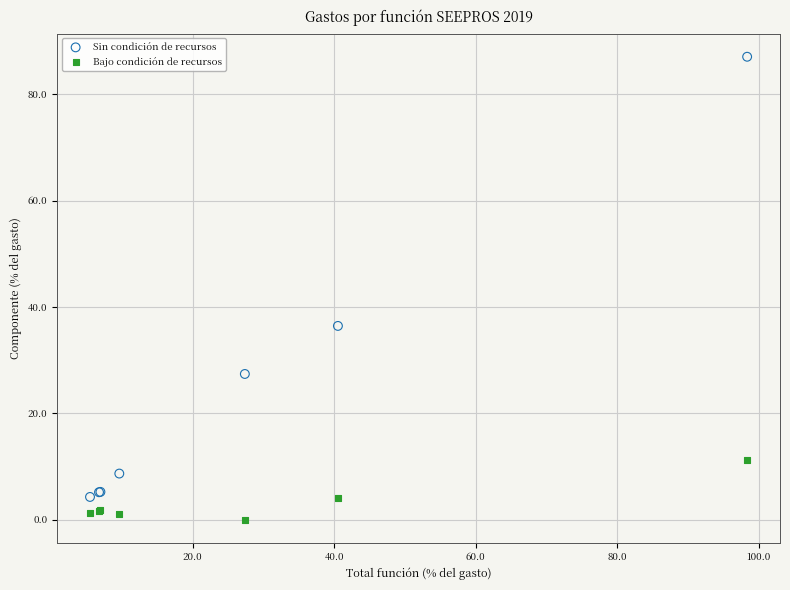

What are all the series names shown in the legend?

Sin condición de recursos, Bajo condición de recursos